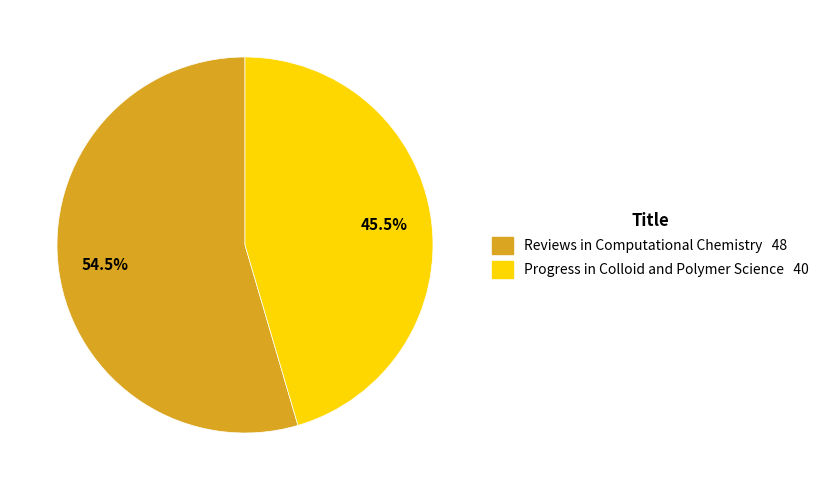

Which category accounts for the majority?

Reviews in Computational Chemistry